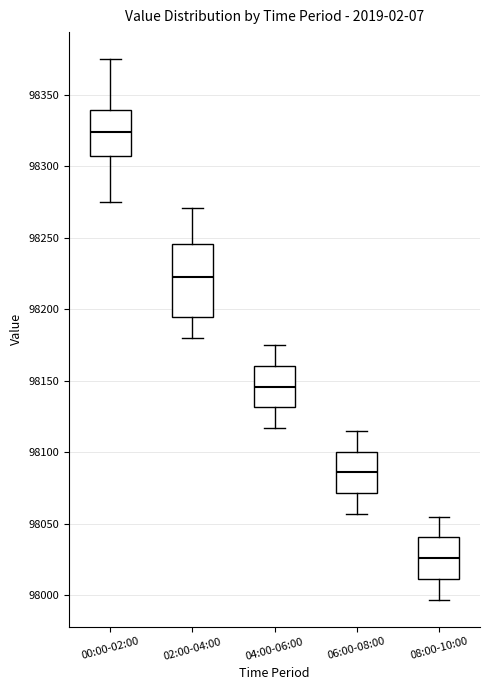

Which box's median line is the lowest?

08:00-10:00